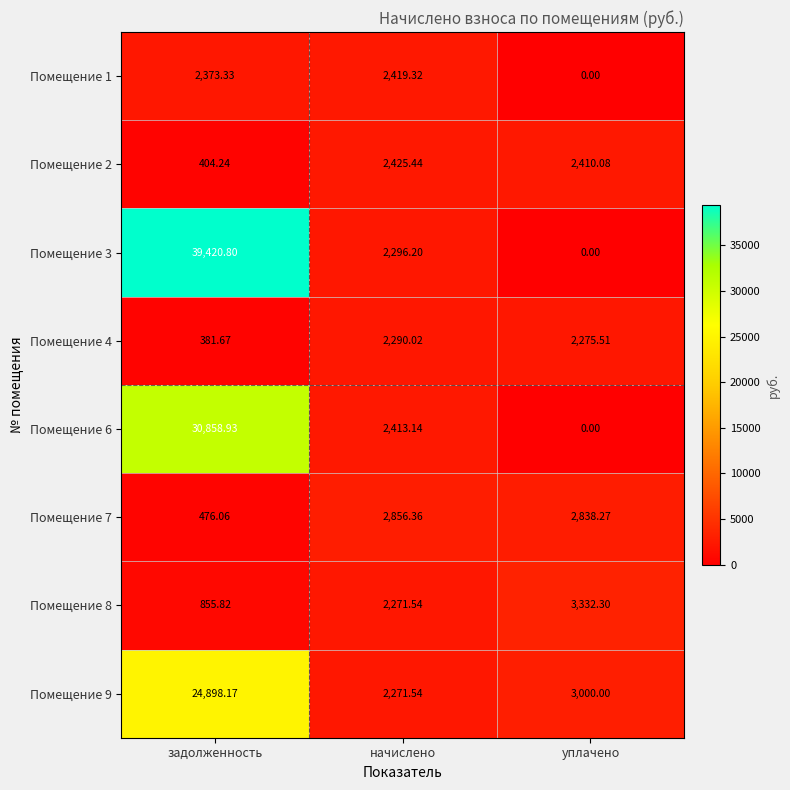

At which category does the chart reach its peak across all series?

задолженность